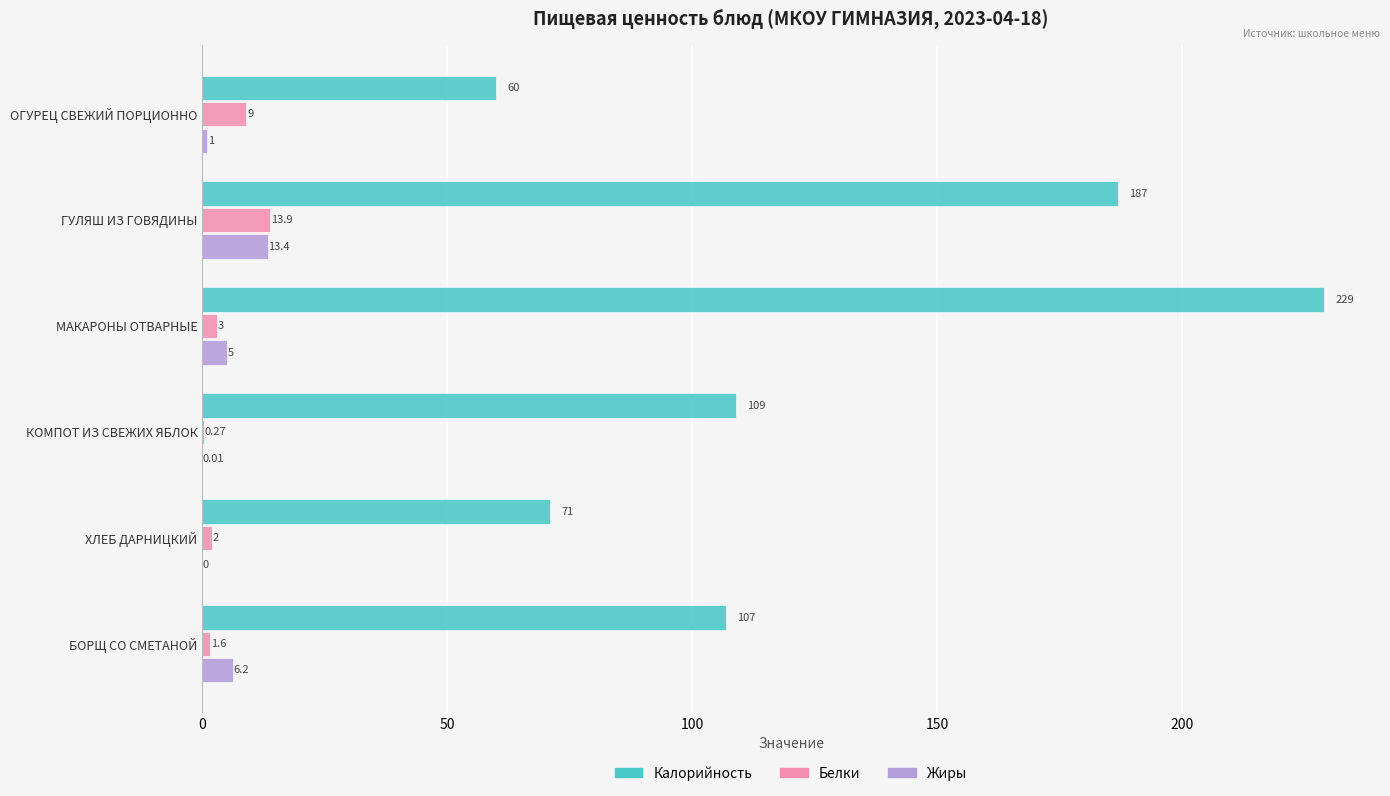

At which category is the sum across all series the highest?

МАКАРОНЫ ОТВАРНЫЕ